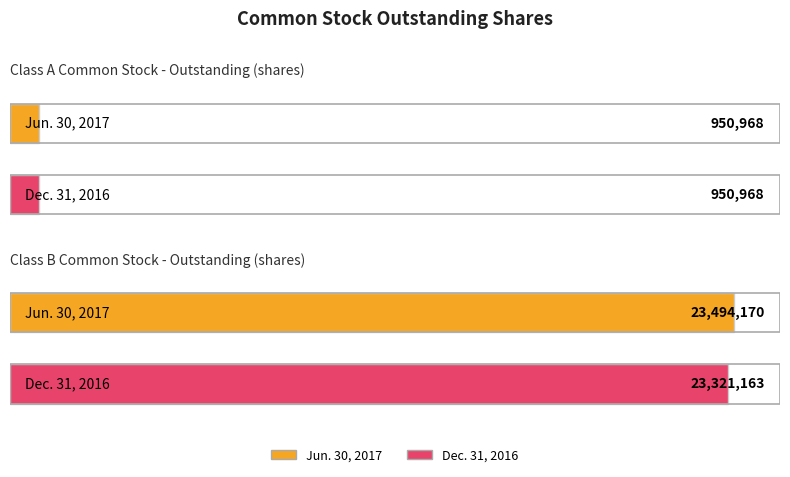

What is the difference between the maximum and minimum values in the Dec. 31, 2016 series?

22370195